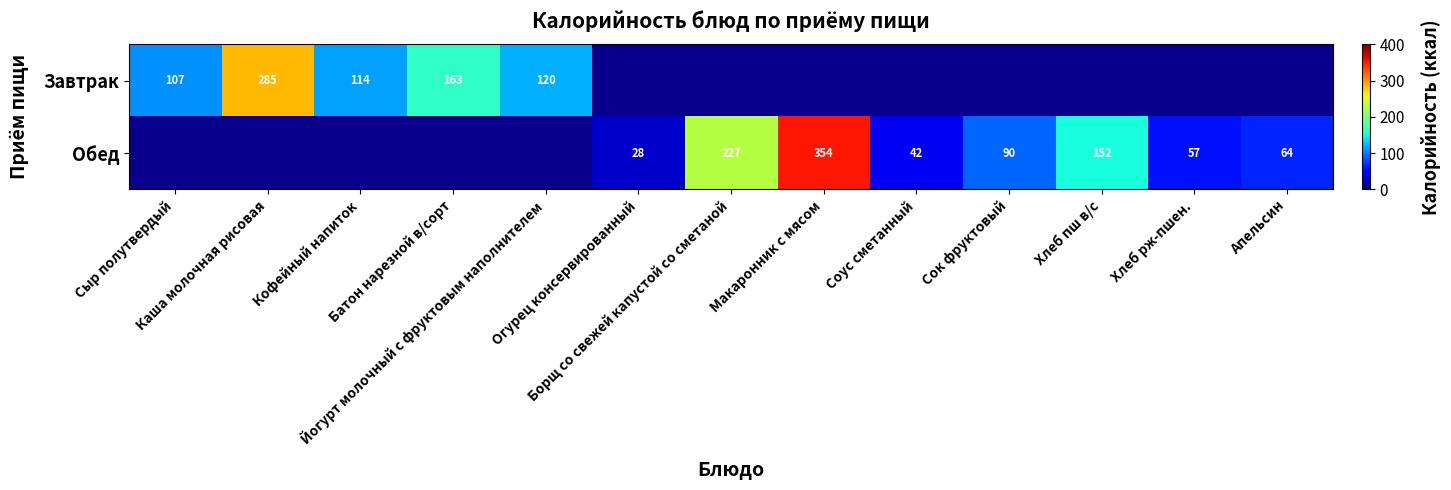

At how many categories does at least one series exceed 95?

8